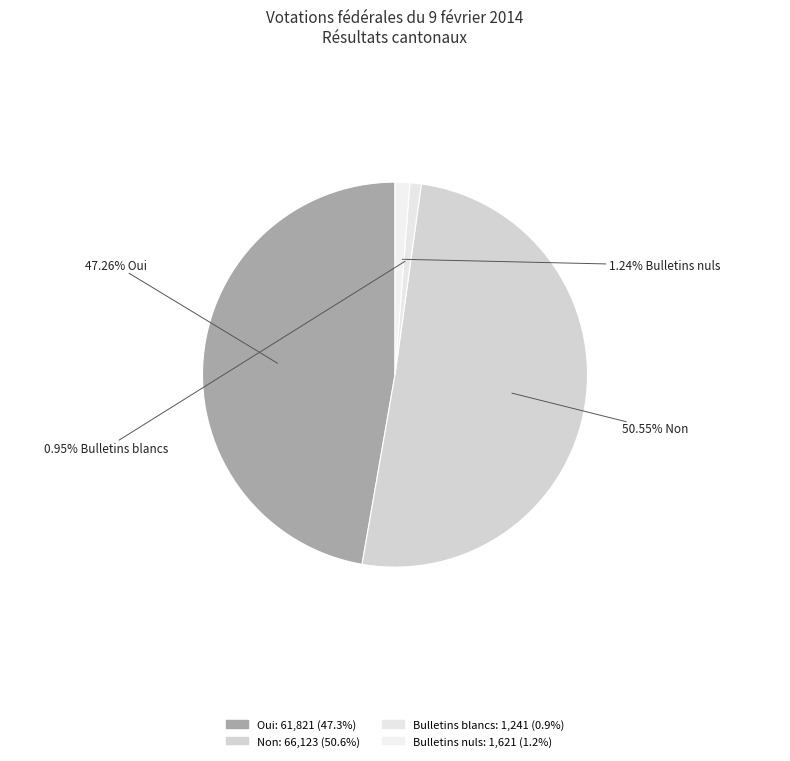

Between Non and Oui, which is larger?

Non